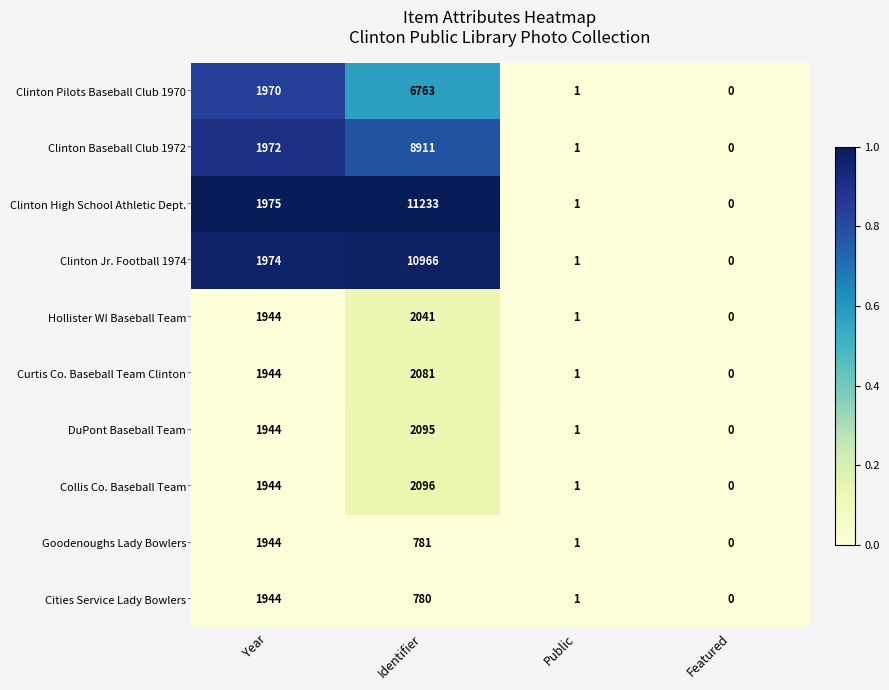

Is it true that Clinton Baseball Club 1972 equals 8911 at Identifier?

True